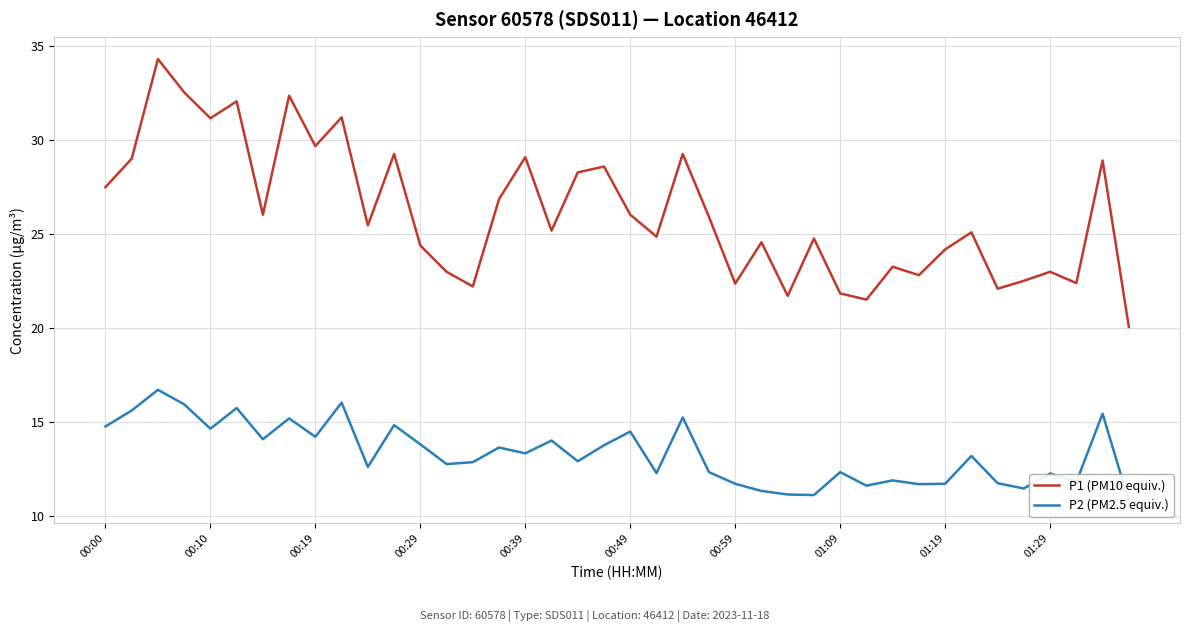

What is the minimum value for P1 (PM10 equiv.)?

20.1